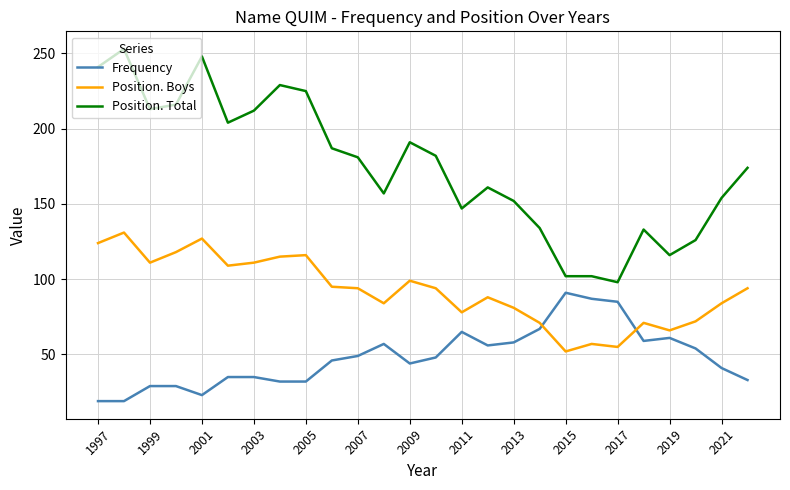

Which series has the largest total across all categories?

Position. Total